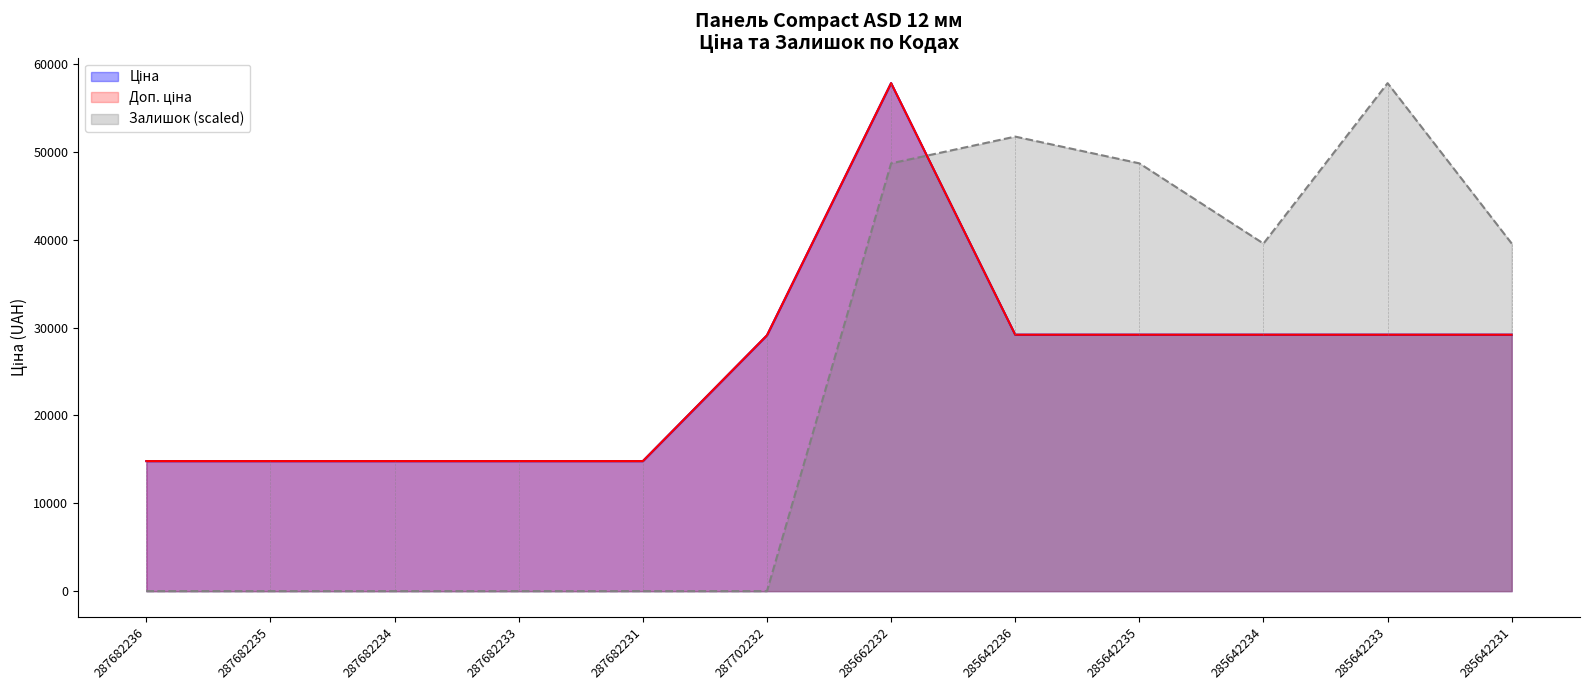

How many lines are shown in the chart?

3